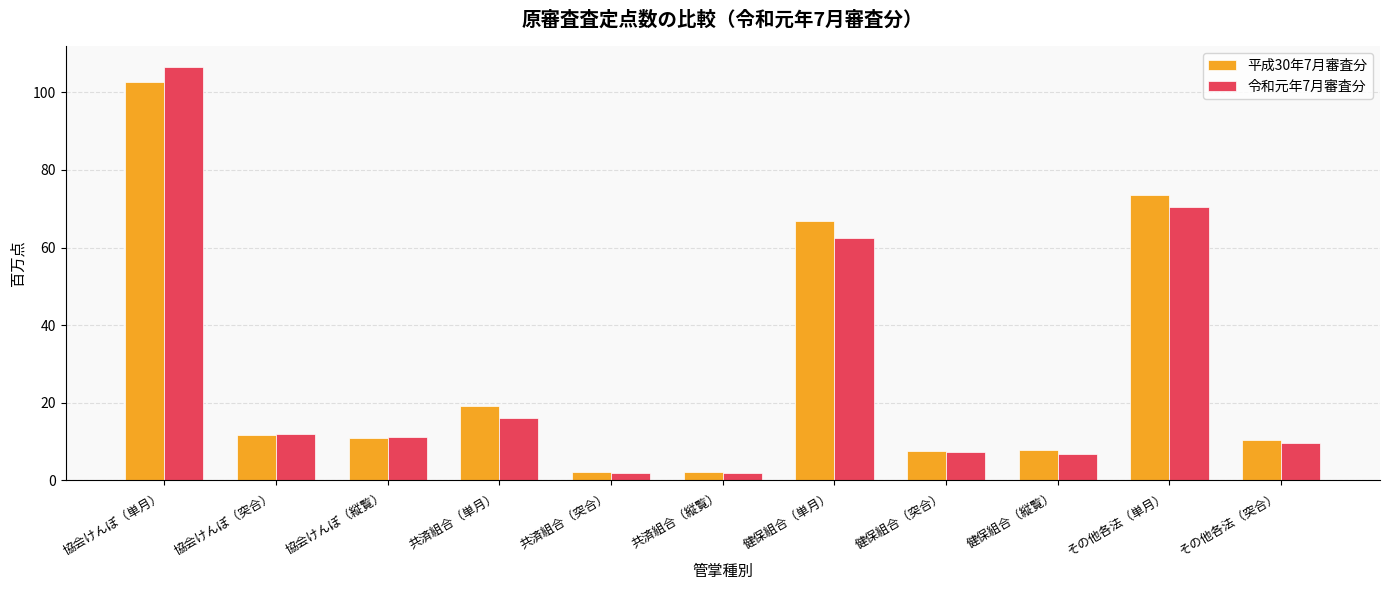

At which category is the sum across all series the highest?

協会けんぽ（単月）